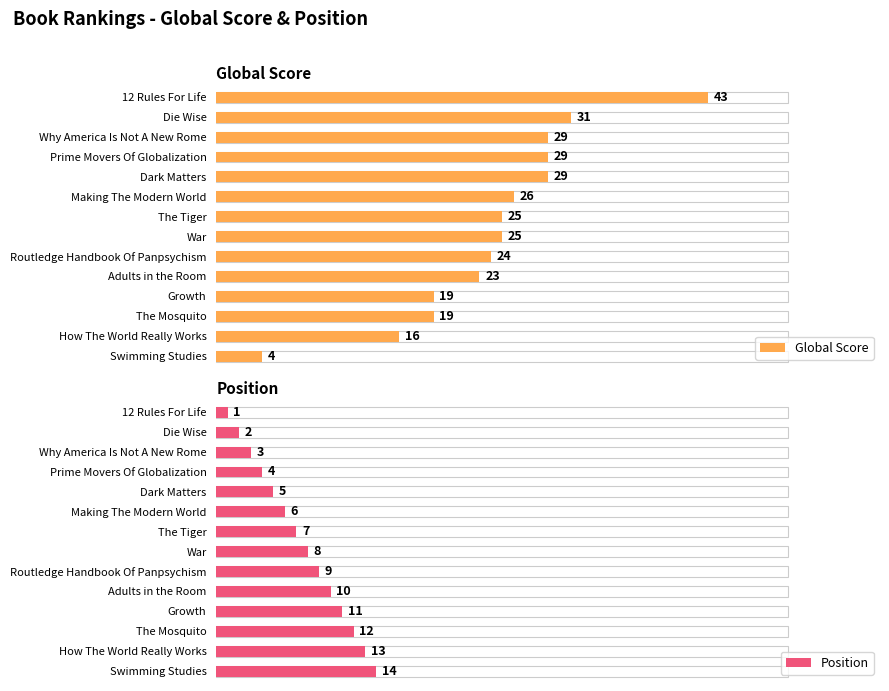

Rank the categories by Global Score value from highest to lowest.

12 Rules For Life, Die Wise, Why America Is Not A New Rome, Prime Movers Of Globalization, Dark Matters, Making The Modern World, The Tiger, War, Routledge Handbook Of Panpsychism, Adults in the Room, Growth, The Mosquito, How The World Really Works, Swimming Studies